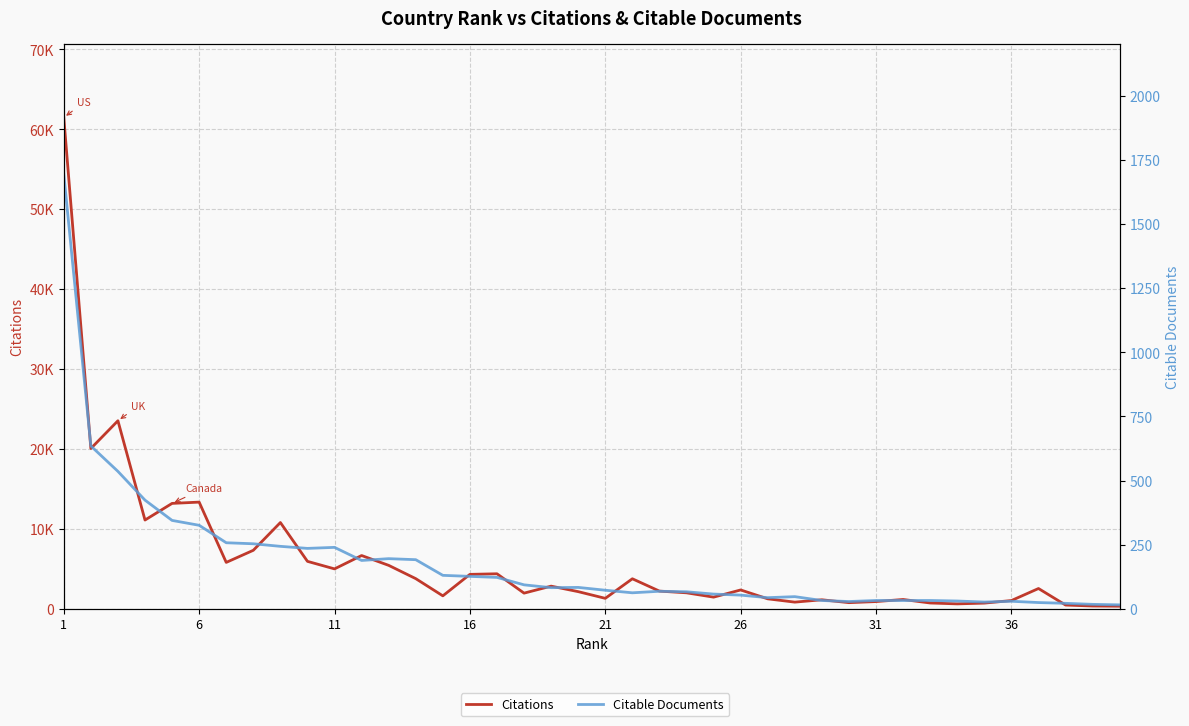

What are all the series names shown in the legend?

Citations, Citable Documents